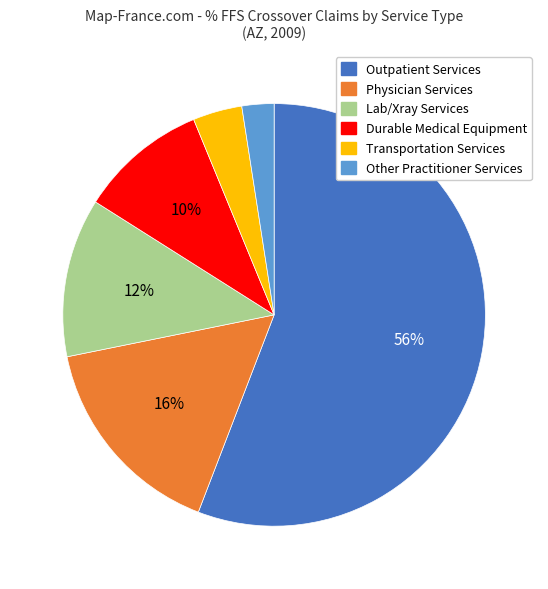

What percentage is the Outpatient Services slice, to the nearest percent?

56%